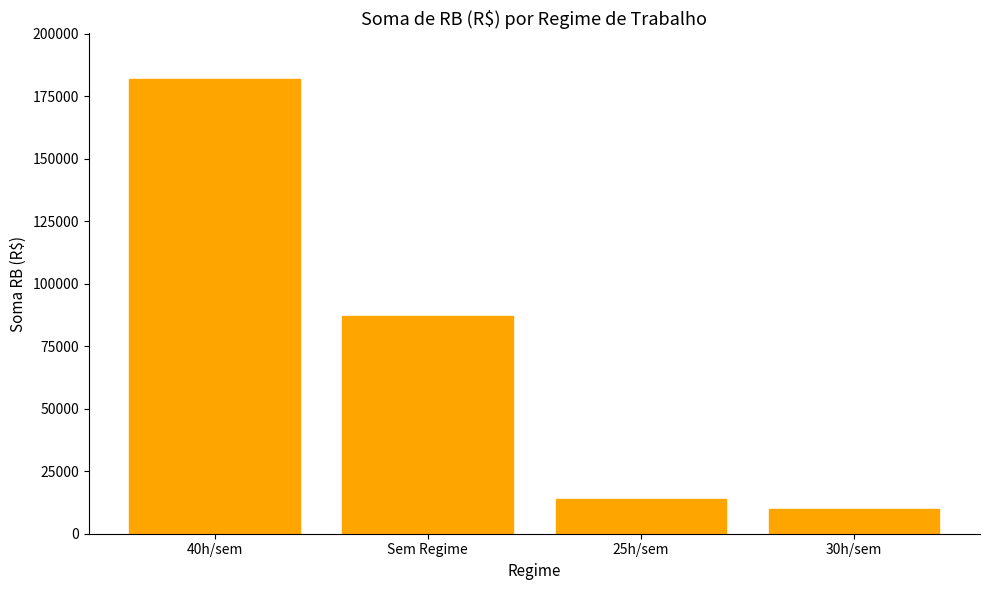

What is the change in value from 25h/sem to 30h/sem?

-4153.7